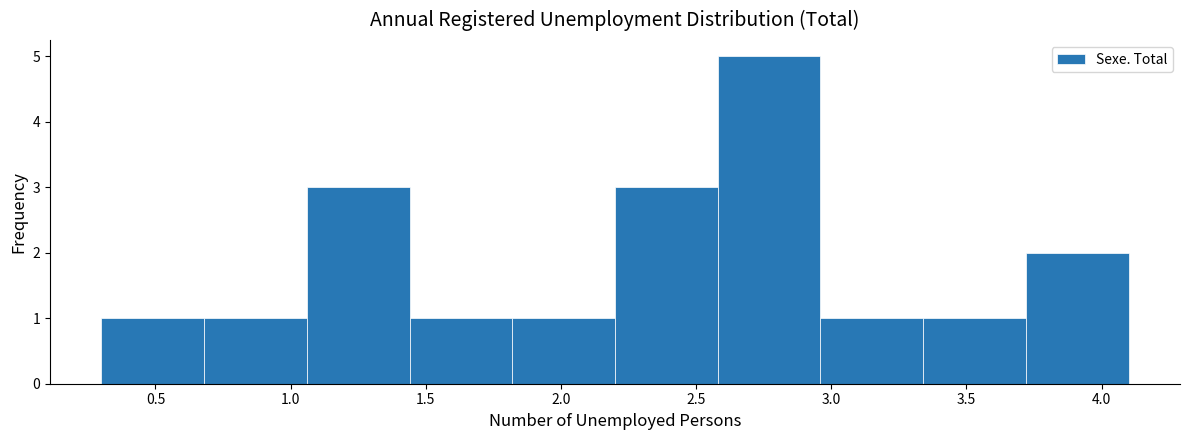

Which range on the x-axis has the tallest bar?

2.58 to 2.96